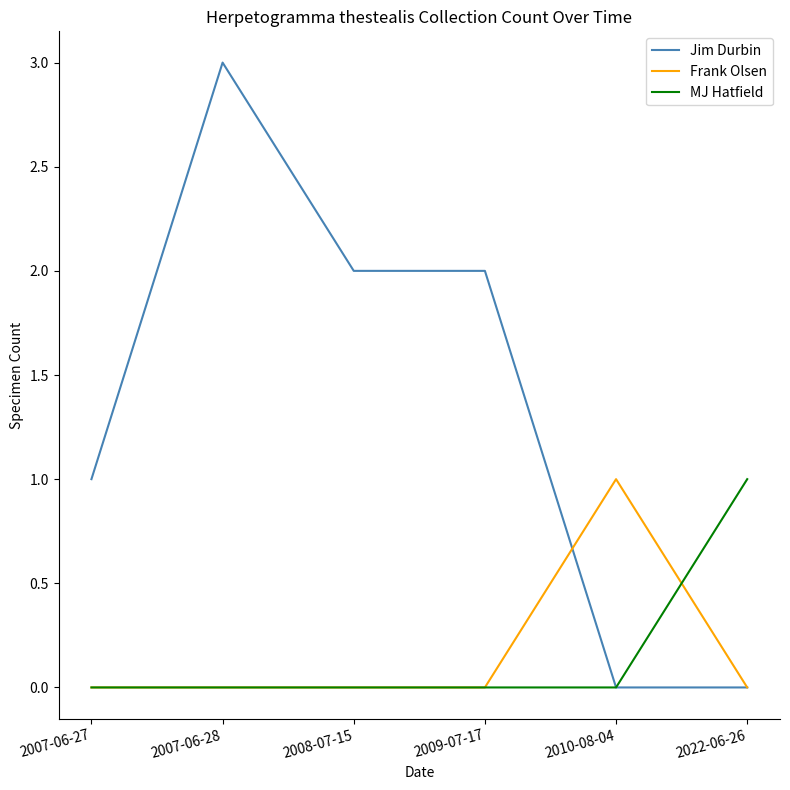

What position from the left is 2009-07-17?

4